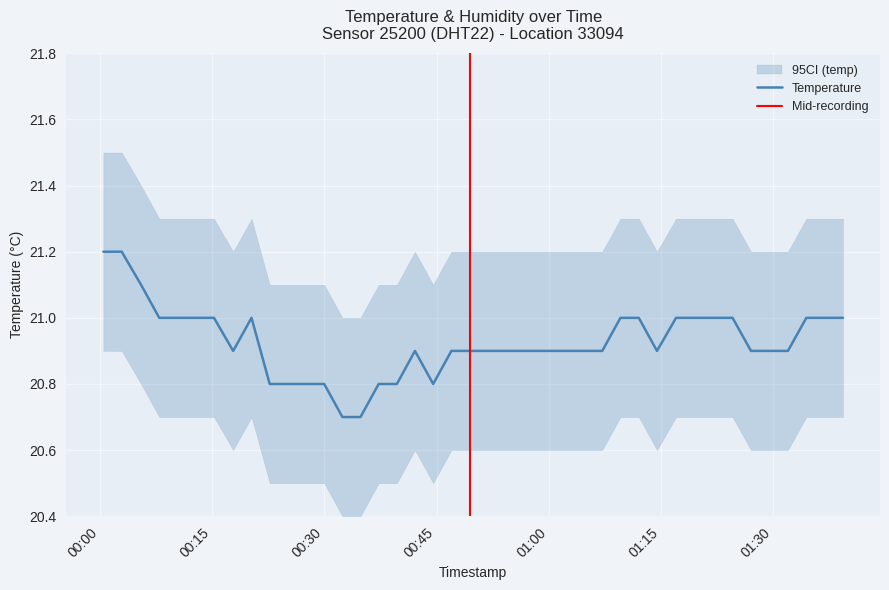

At which category does the data reach its first local peak?

2022-08-20T00:20:16